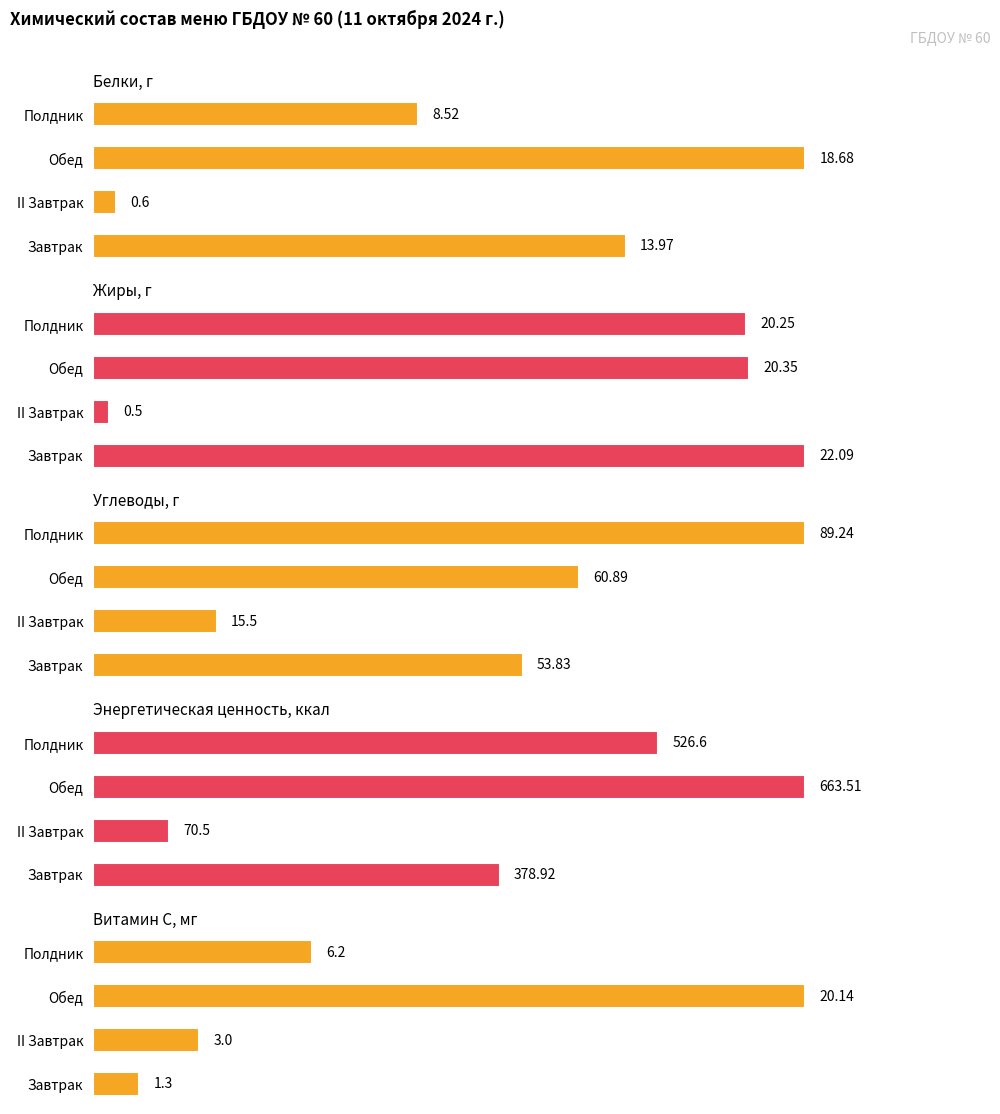

Does the chart contain any negative values?

No